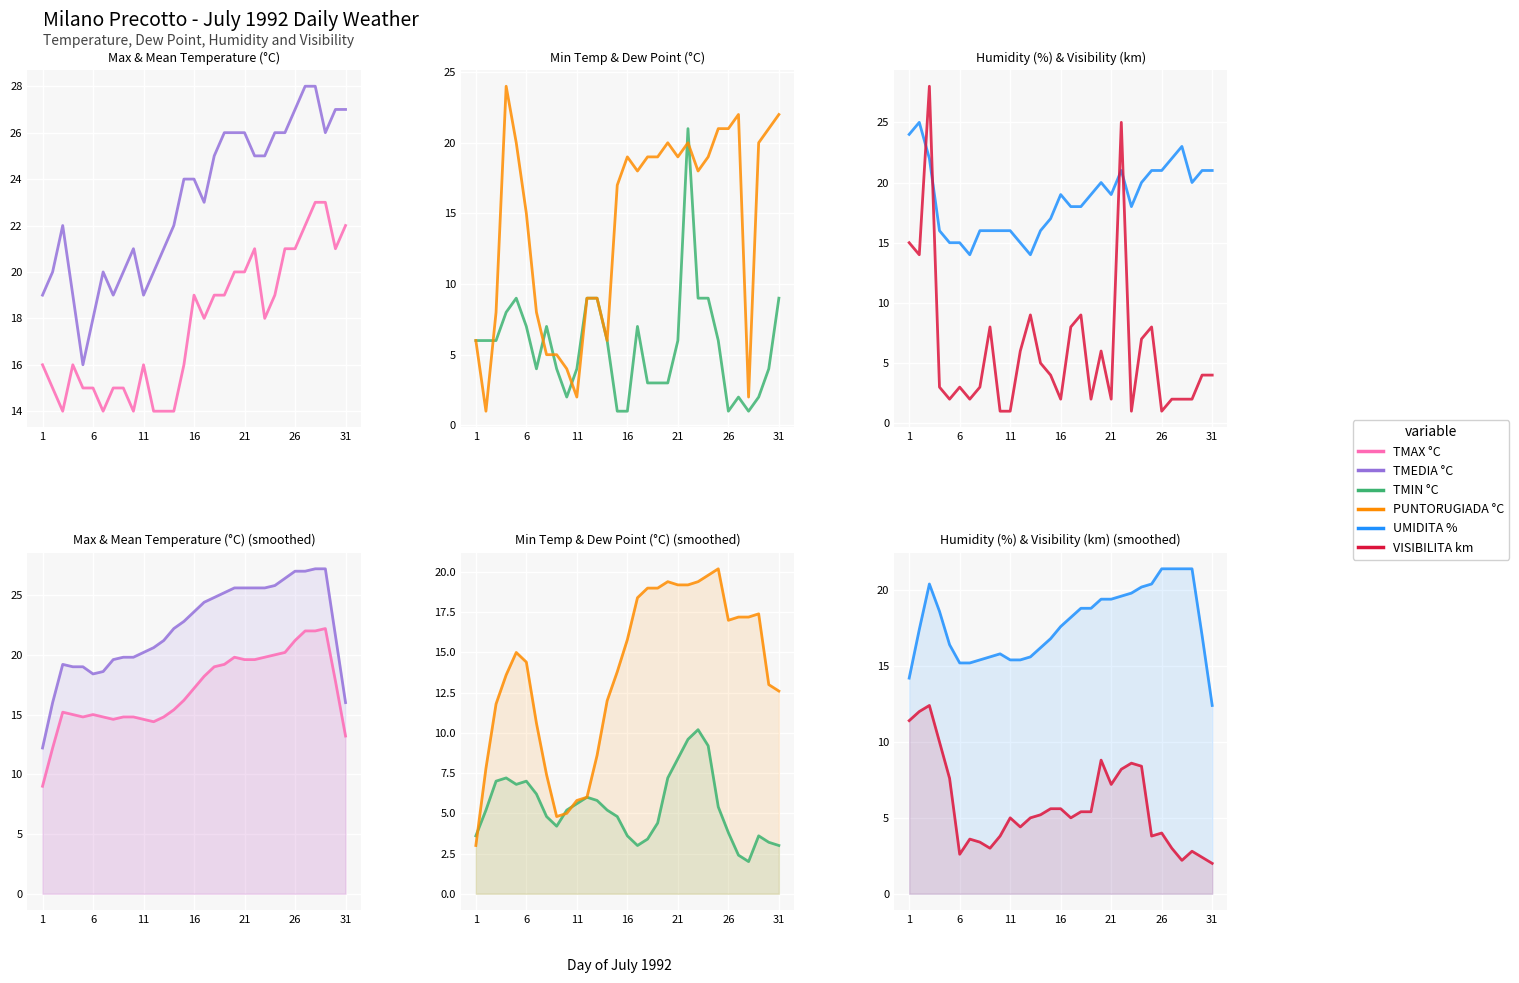

How many categories are shown in the chart?

31